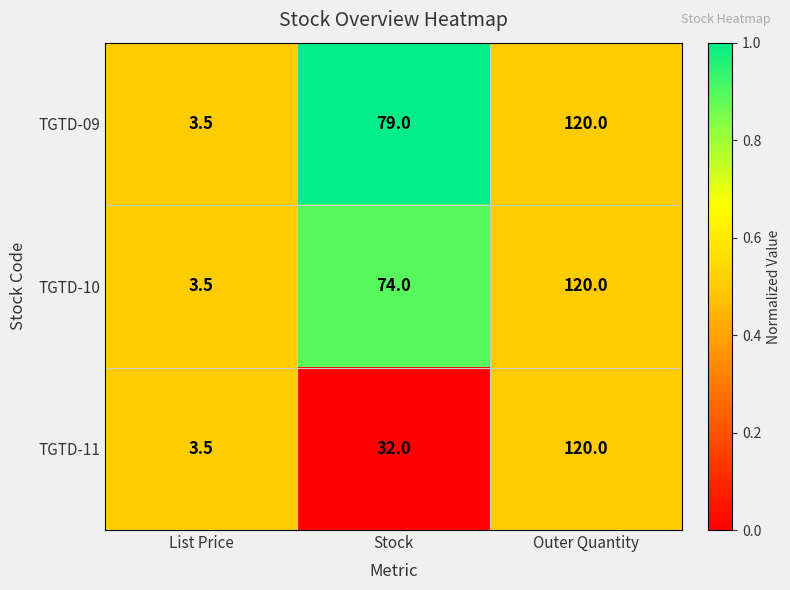

What is the difference between the maximum and second lowest values in the TGTD-11 series?

88.0